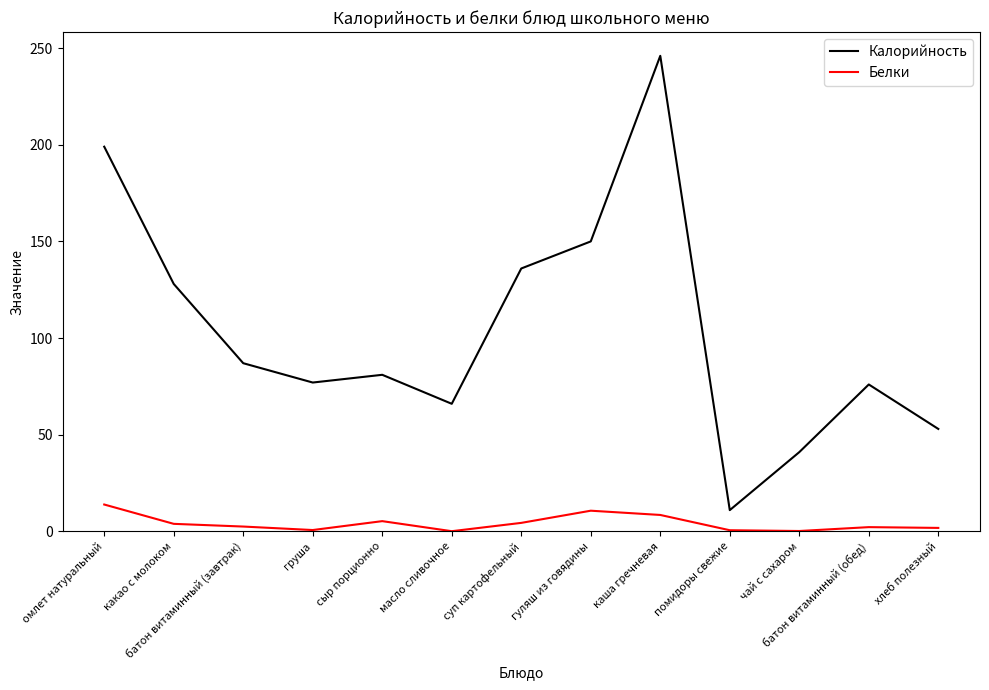

Where is the first local minimum for Калорийность?

груша